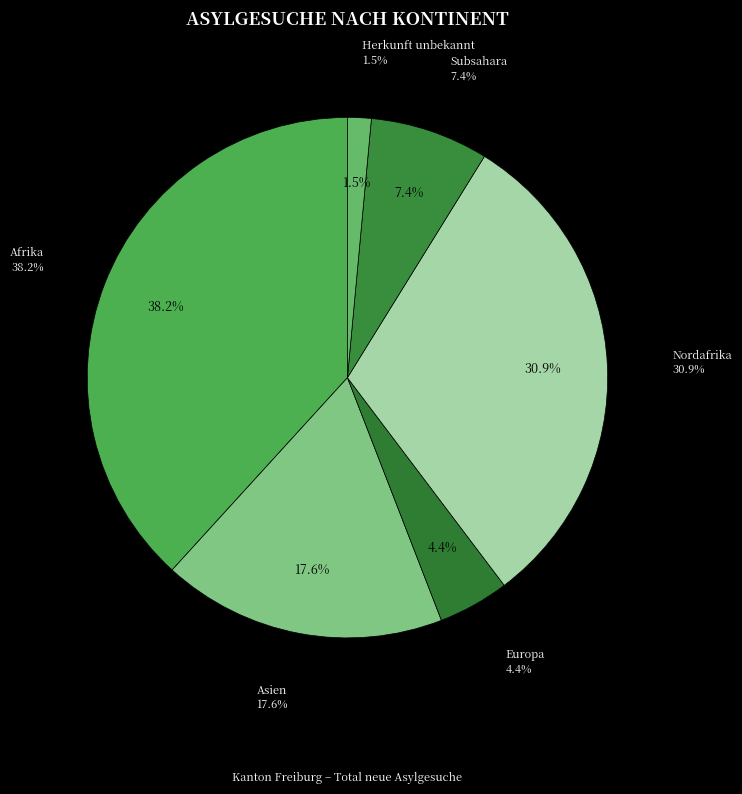

Which category has the smallest portion of the pie?

Herkunft unbekannt